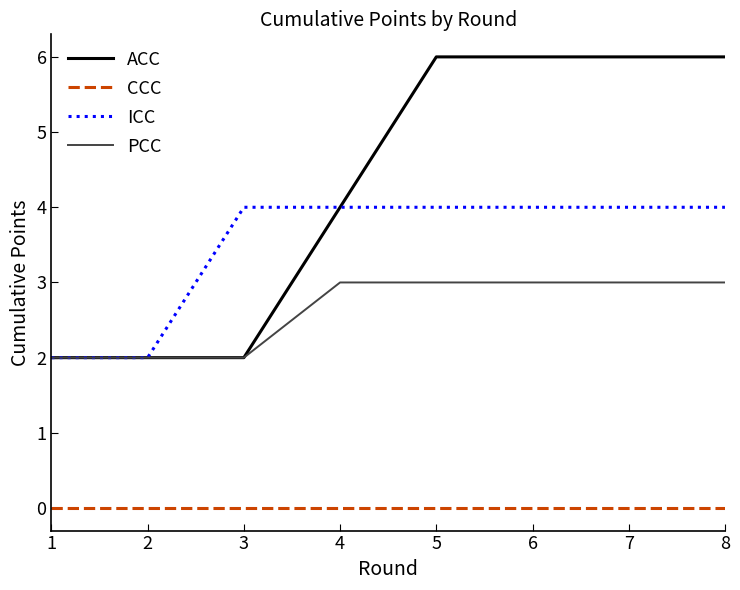

Reading right to left, extract all data points from this chart.

ACC: 8=6	7=6	6=6	5=6	4=4	3=2	2=2	1=2
CCC: 8=0	7=0	6=0	5=0	4=0	3=0	2=0	1=0
ICC: 8=4	7=4	6=4	5=4	4=4	3=4	2=2	1=2
PCC: 8=3	7=3	6=3	5=3	4=3	3=2	2=2	1=2